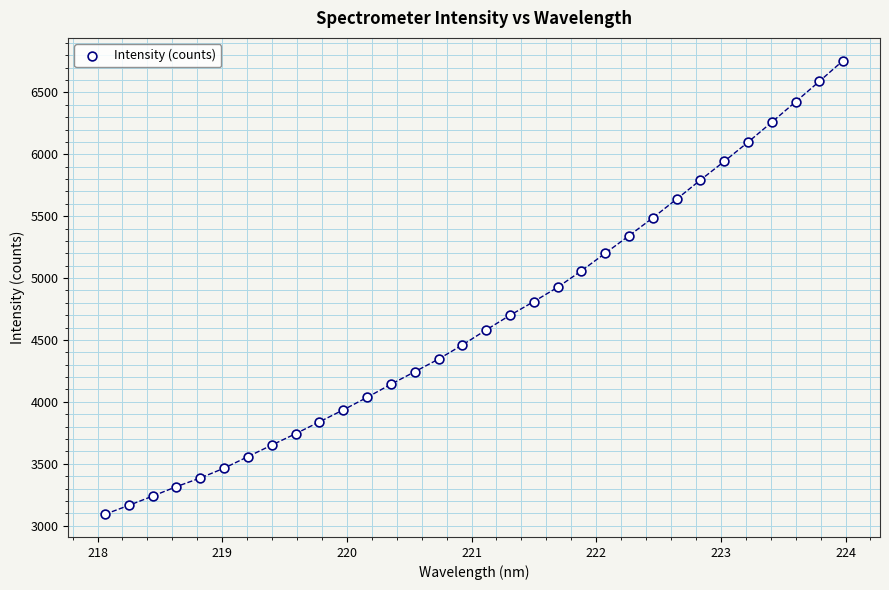

What is the range of Y values (max minus min)?

3664.8